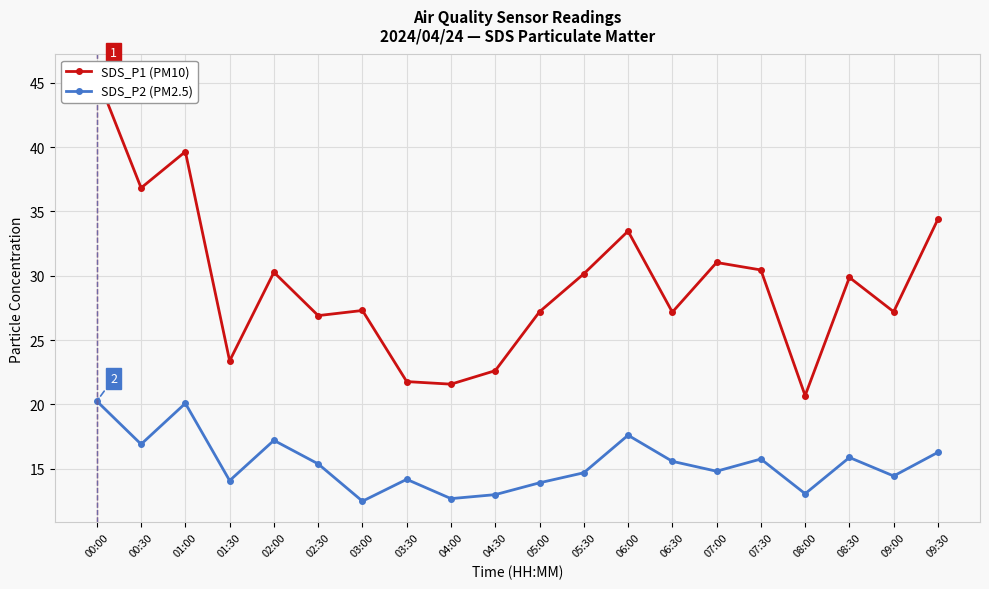

The value of SDS_P2 (PM2.5) at 09:30 is 16.3. True or false?

True